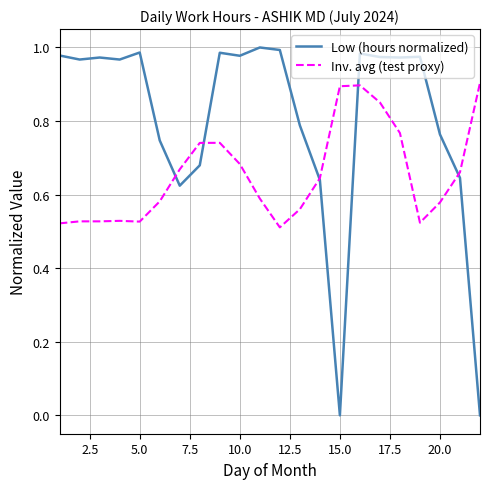

Which series has the largest range (max minus min)?

Low (hours normalized)